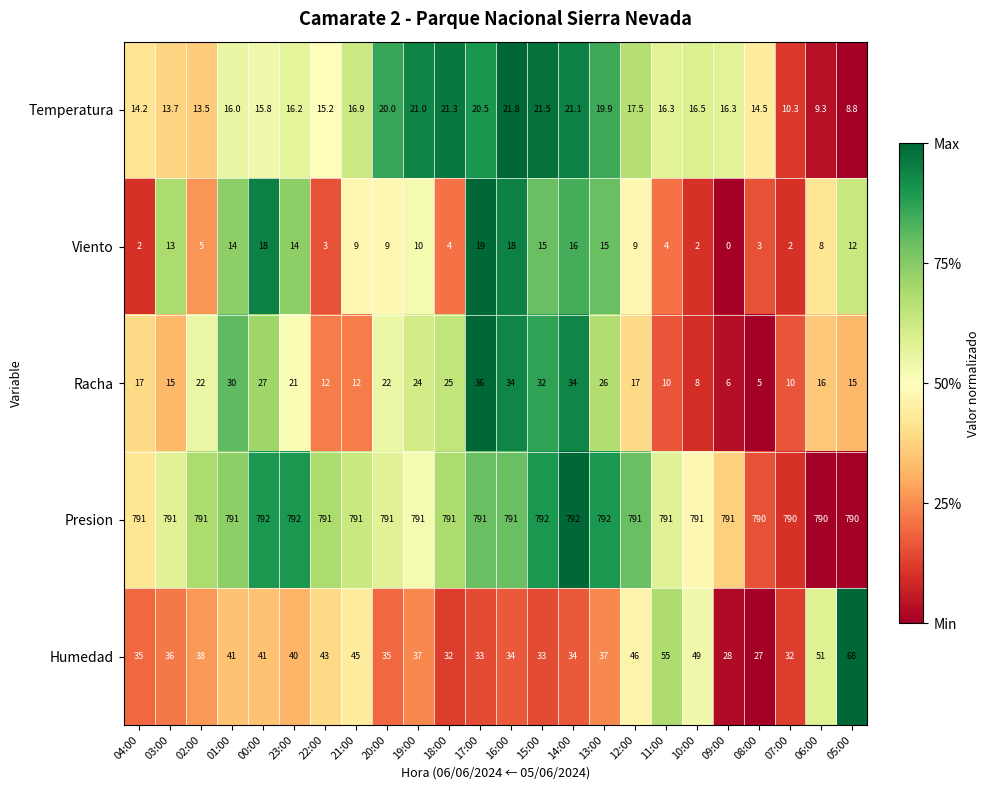

Which category has the lowest value in the Temperatura series?

05:00